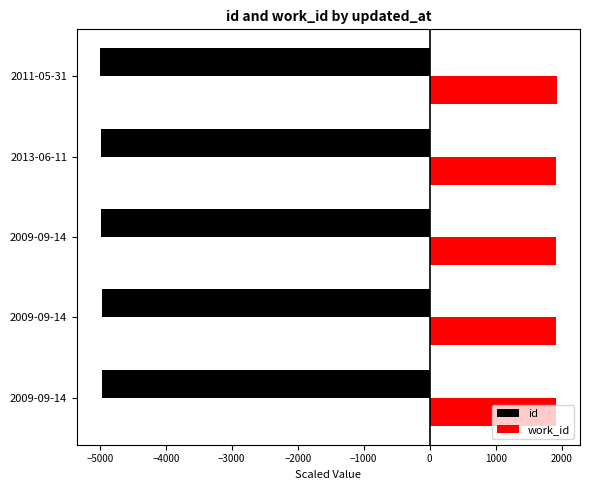

What are all the series names shown in the legend?

id, work_id